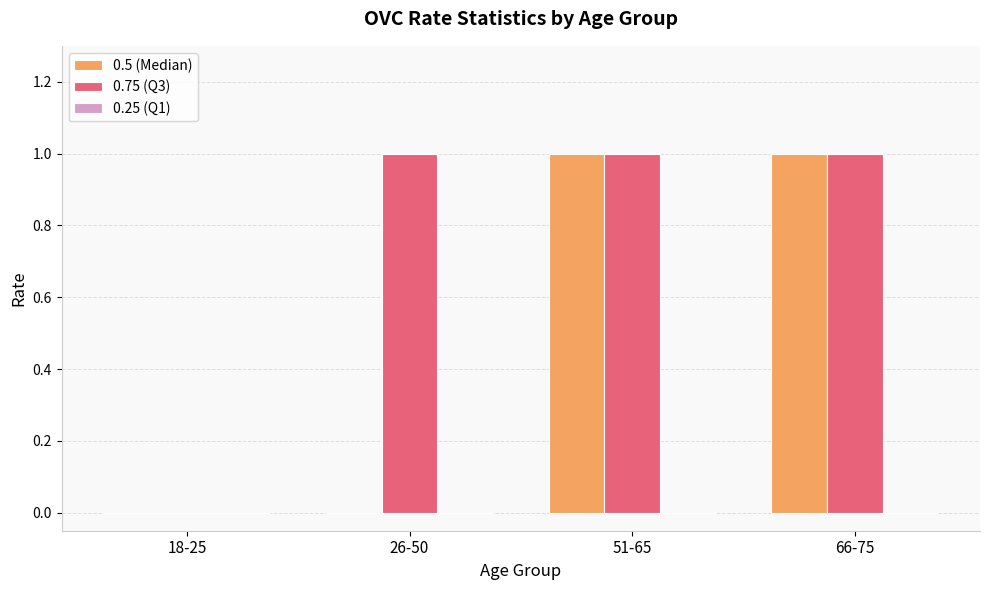

Is it true that 0.5 (Median) equals 1 at 18-25?

False